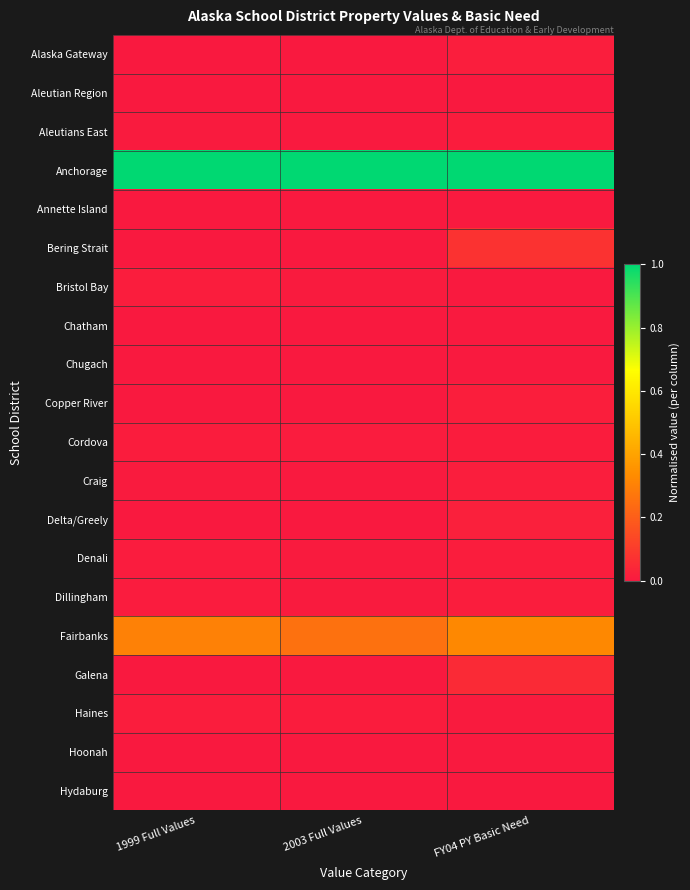

Between 1999 Full Values and FY04 PY Basic Need, which series saw the biggest shift?

Bering Strait